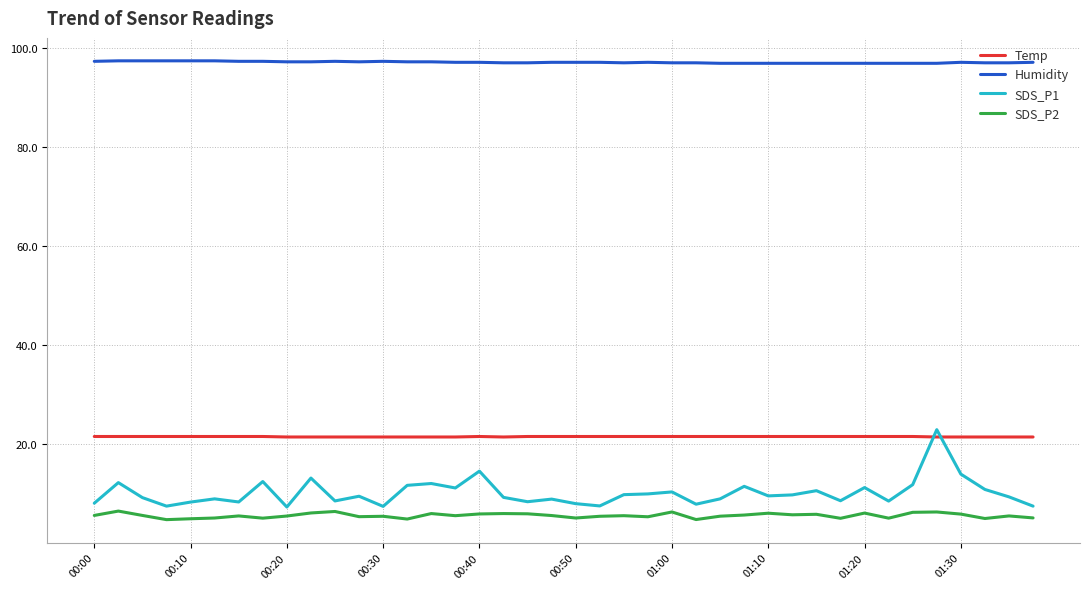

True or false: SDS_P2 and Humidity cross at least once.

False